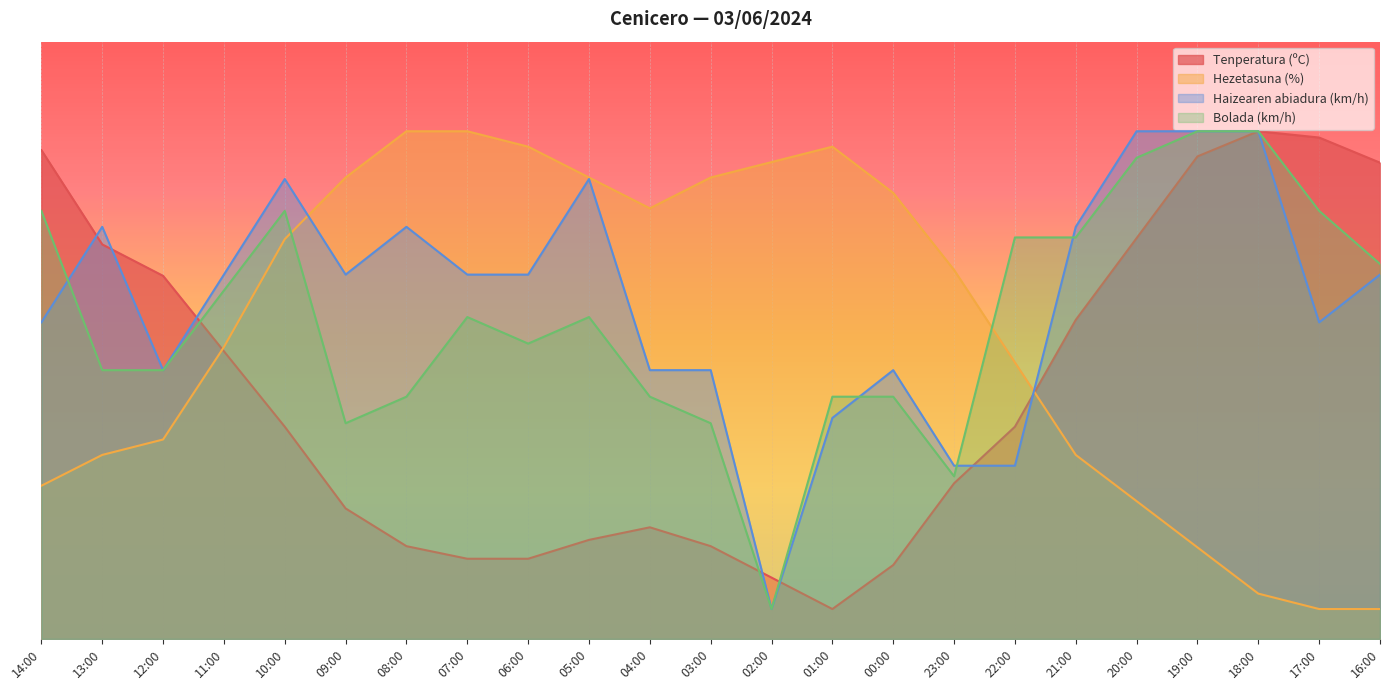

True or false: Bolada (km/h) and Hezetasuna (%) intersect in this chart.

True